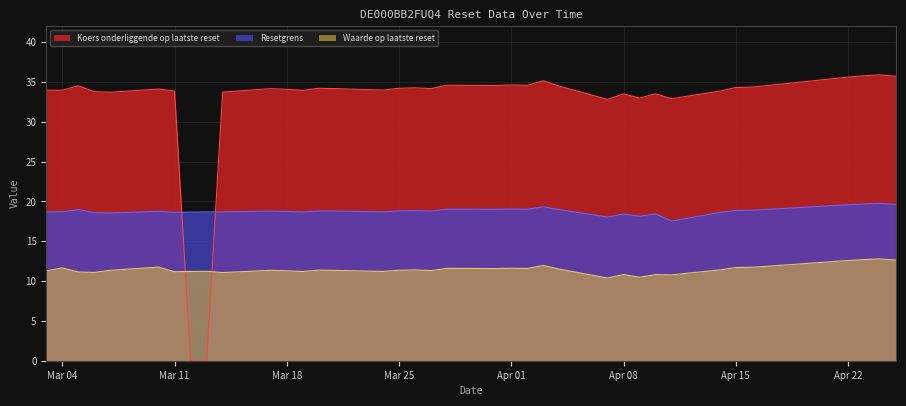

How many times do Waarde op laatste reset and Koers onderliggende op laatste reset cross each other?

2